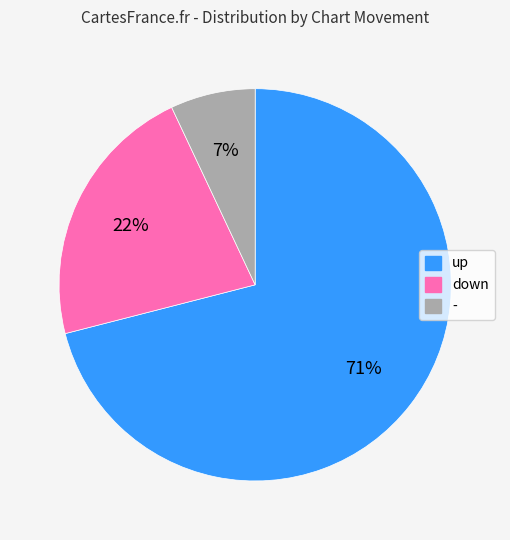

What is the largest slice in the pie chart?

up